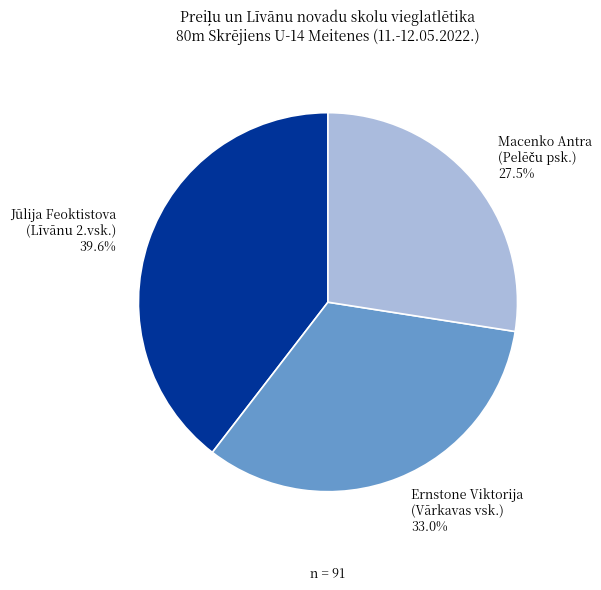

Which slice is the largest?

Jūlija Feoktistova (Līvānu 2.vsk.)